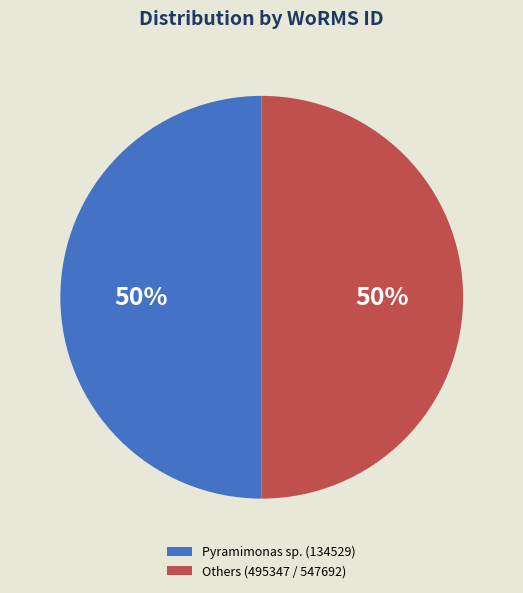

To the nearest percent, what is the average slice percentage?

50%